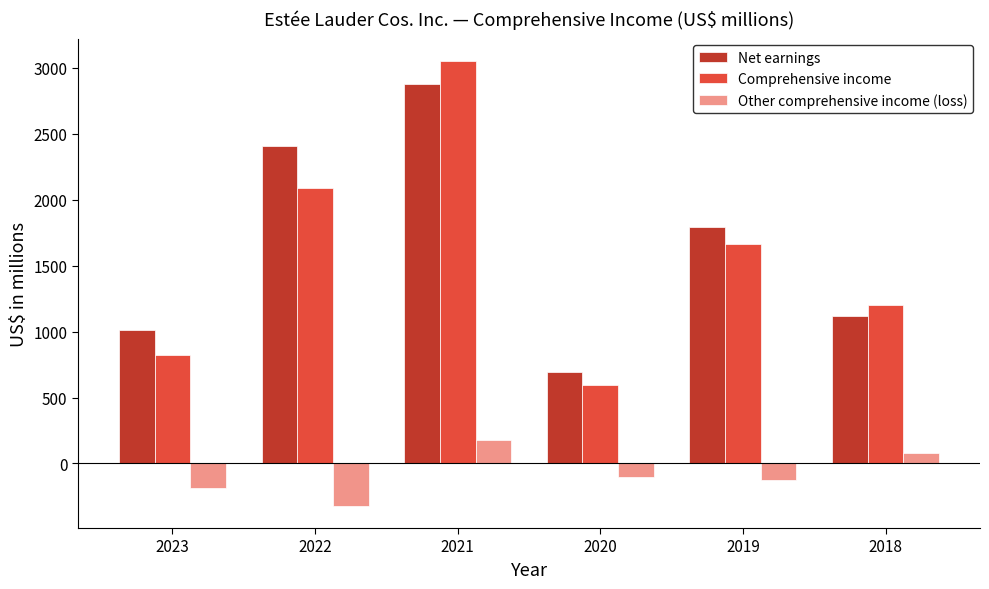

Reading left to right, list all the values displayed in this chart.

Net earnings: 2023=1010	2022=2408	2021=2875	2020=696	2019=1794	2018=1117
Comprehensive income: 2023=824	2022=2087	2021=3054	2020=594	2019=1665	2018=1199
Other comprehensive income (loss): 2023=-186	2022=-321	2021=179	2020=-102	2019=-129	2018=82